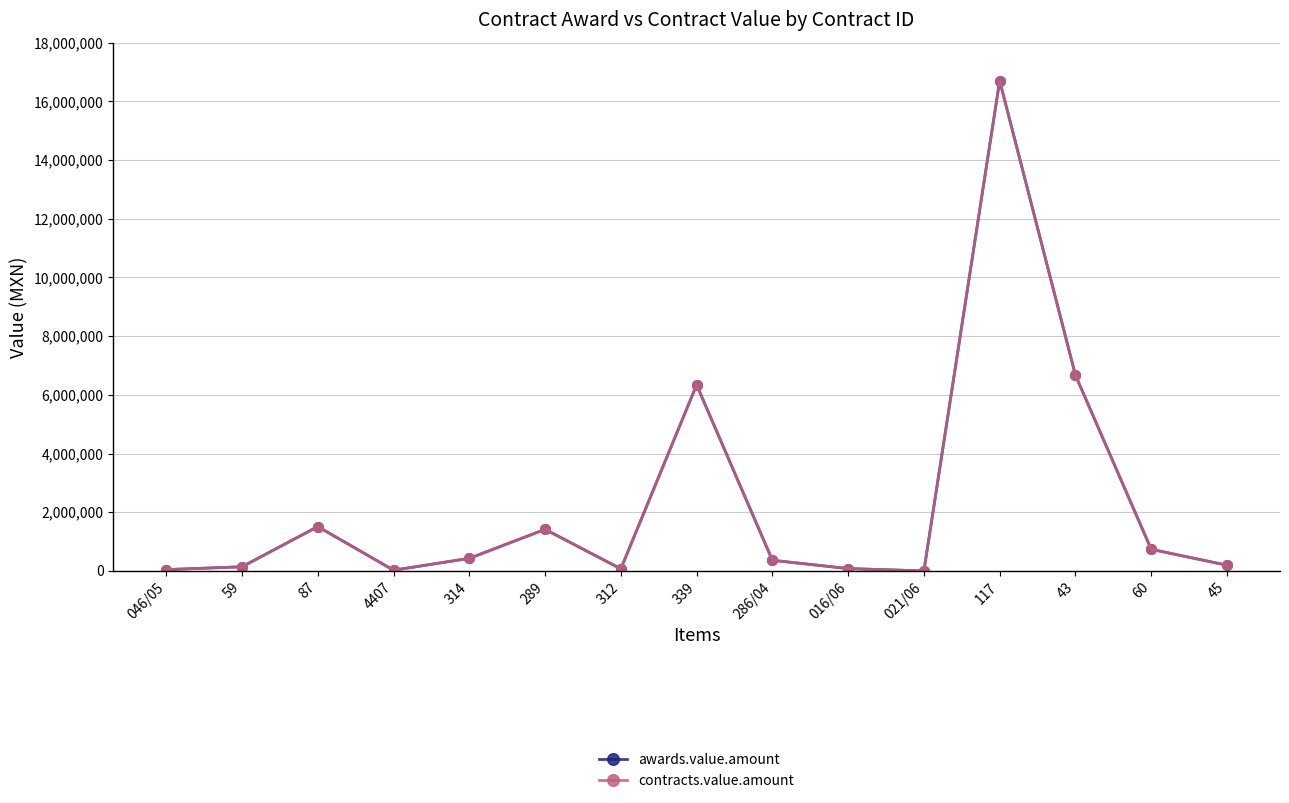

What is the difference between the maximum and minimum values in the contracts.value.amount series?

16699224.7